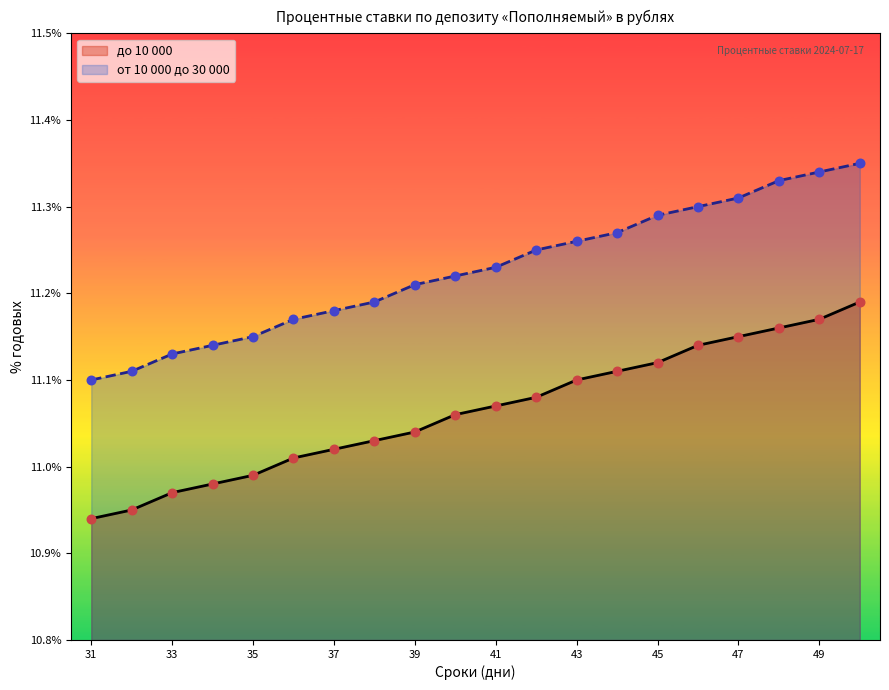

Is the value of от 10 000 до 30 000 at 44 greater than the value of до 10 000 at 36?

Yes